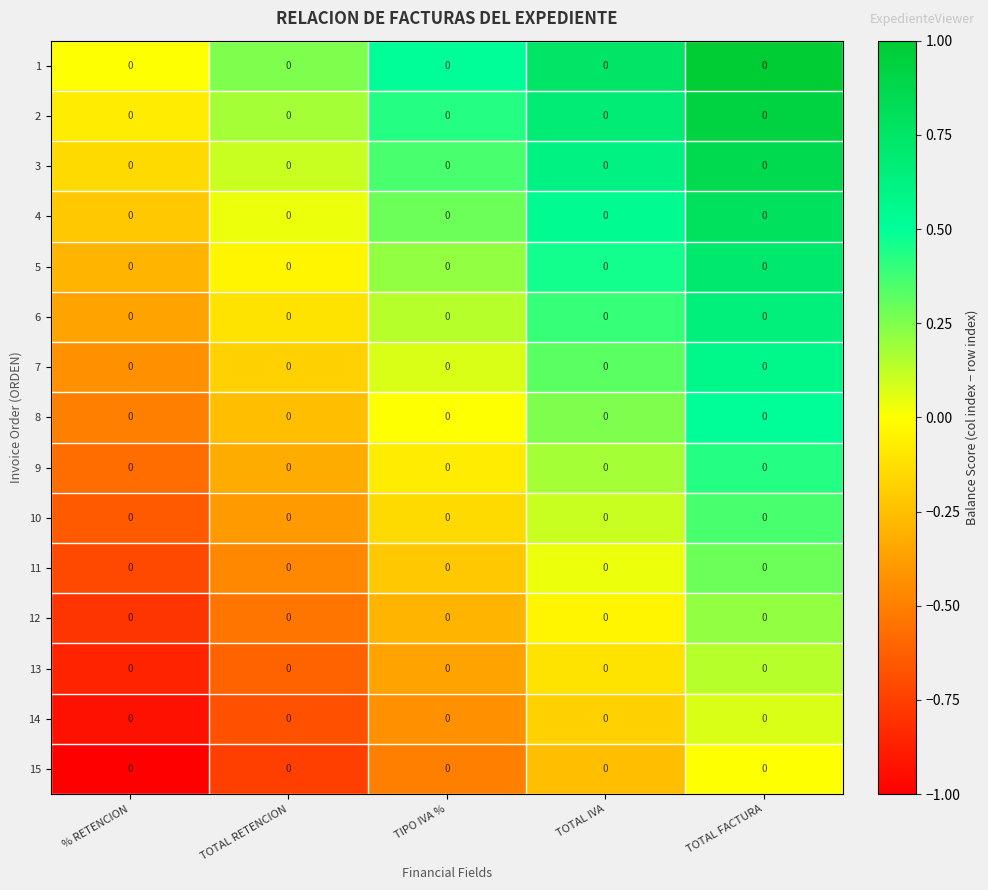

At which category does the chart reach its peak across all series?

TOTAL FACTURA